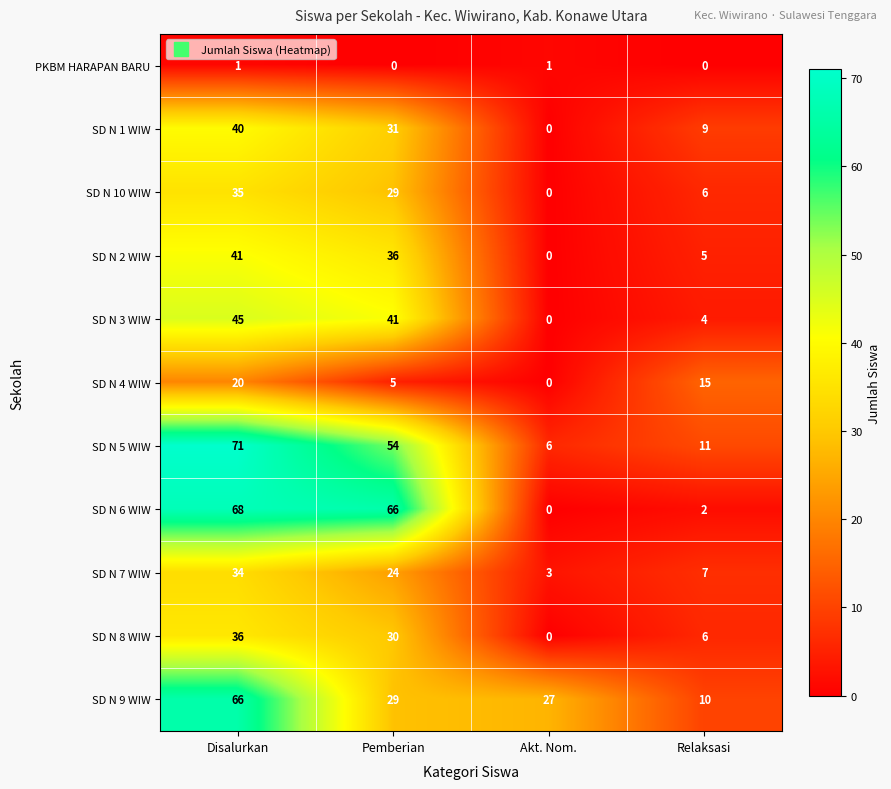

At how many categories does at least one series exceed 47?

2